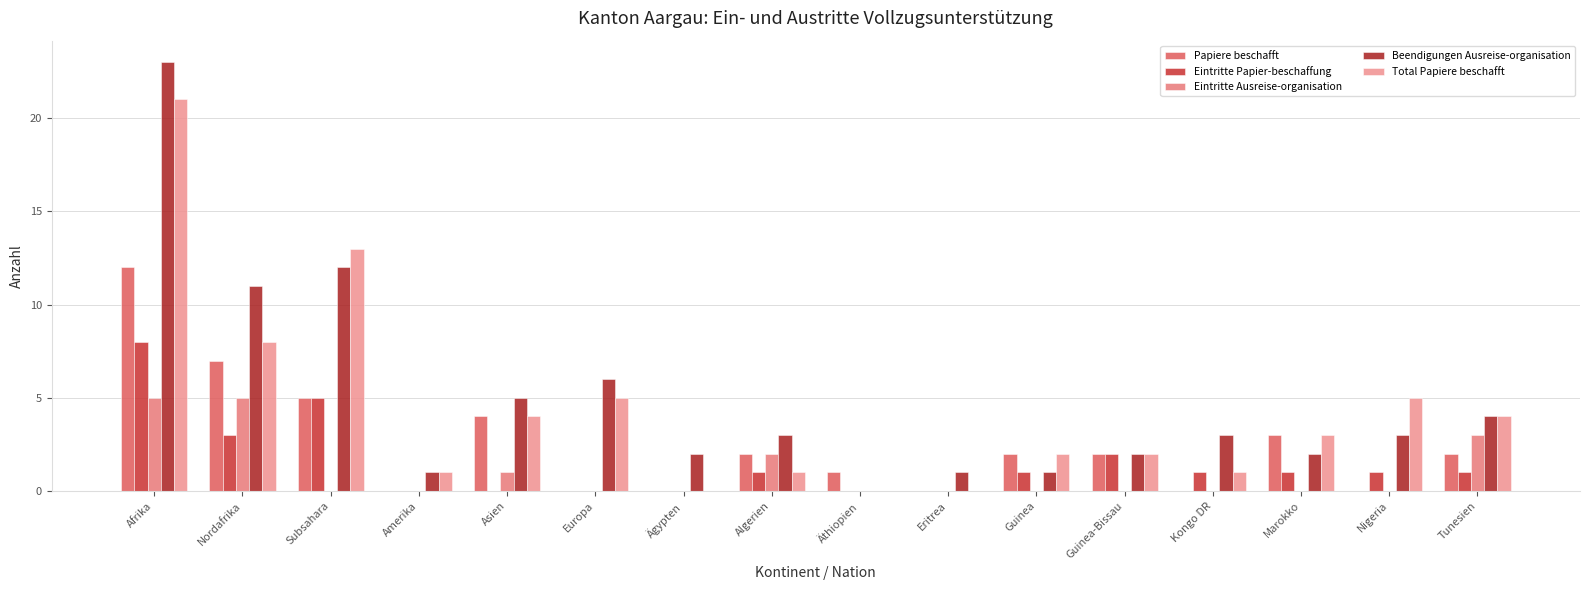

Reading right to left, what are all the values shown in this chart?

Papiere beschafft: 2	0	3	0	2	2	0	1	2	0	0	4	0	5	7	12
Eintritte Papier-beschaffung: 1	1	1	1	2	1	0	0	1	0	0	0	0	5	3	8
Eintritte Ausreise-organisation: 3	0	0	0	0	0	0	0	2	0	0	1	0	0	5	5
Beendigungen Ausreise-organisation: 4	3	2	3	2	1	1	0	3	2	6	5	1	12	11	23
Total Papiere beschafft: 4	5	3	1	2	2	0	0	1	0	5	4	1	13	8	21